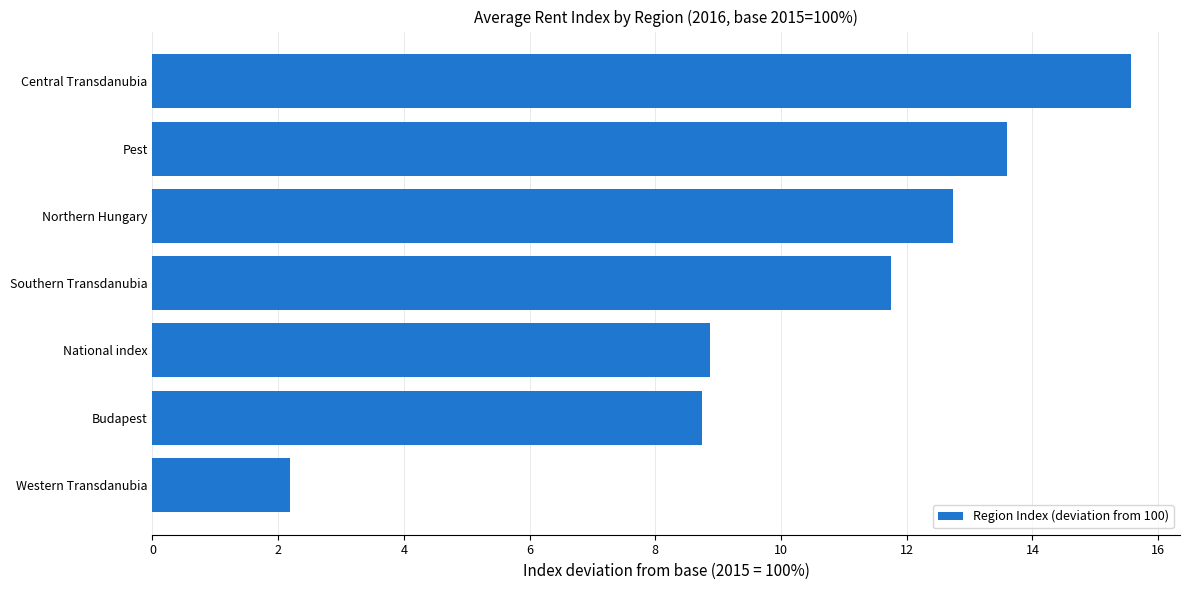

What is the maximum value shown in the chart?

15.6